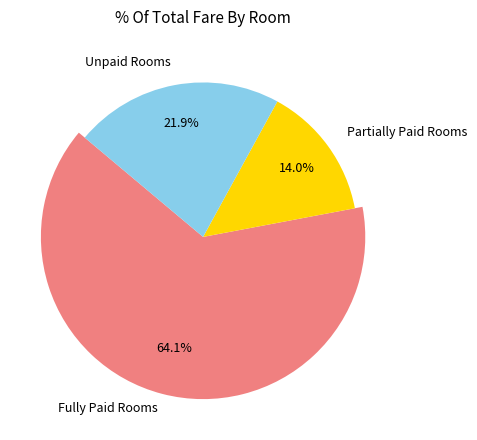

Between 2 and 3, which is larger?

3